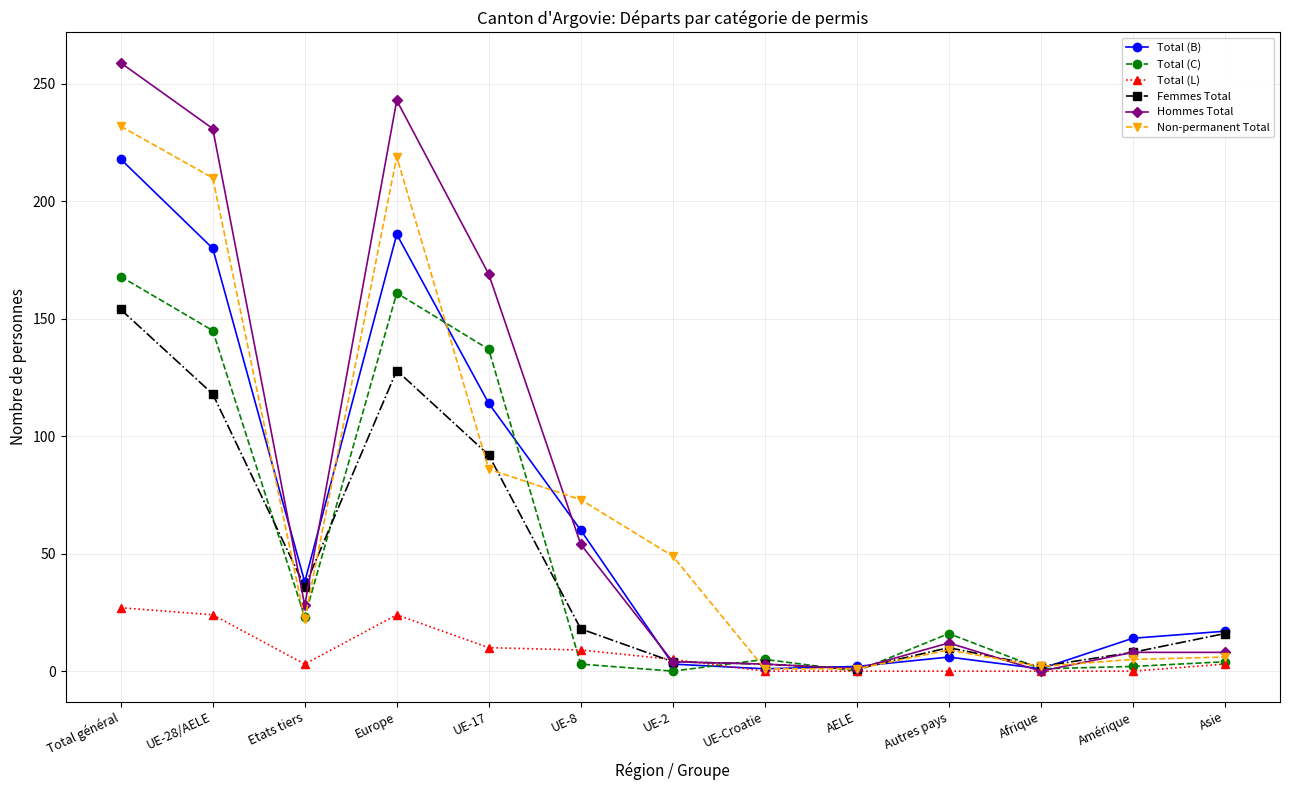

Between Etats tiers and Afrique, which series saw the biggest shift?

Total (B)